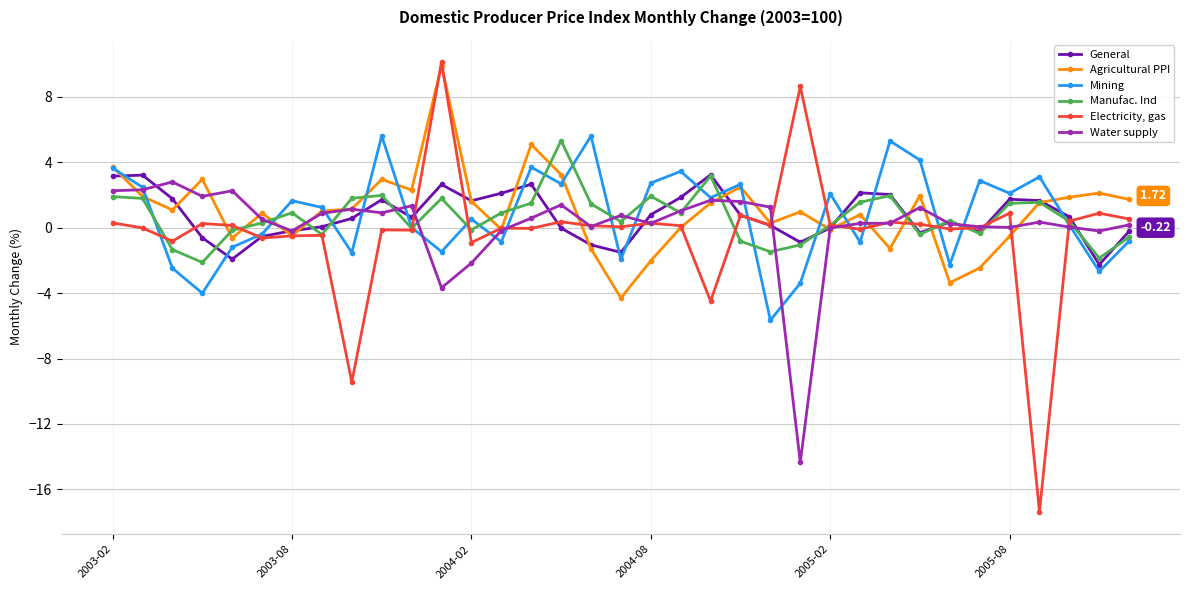

What is the difference between the maximum and minimum values in the Electricity, gas series?

27.5